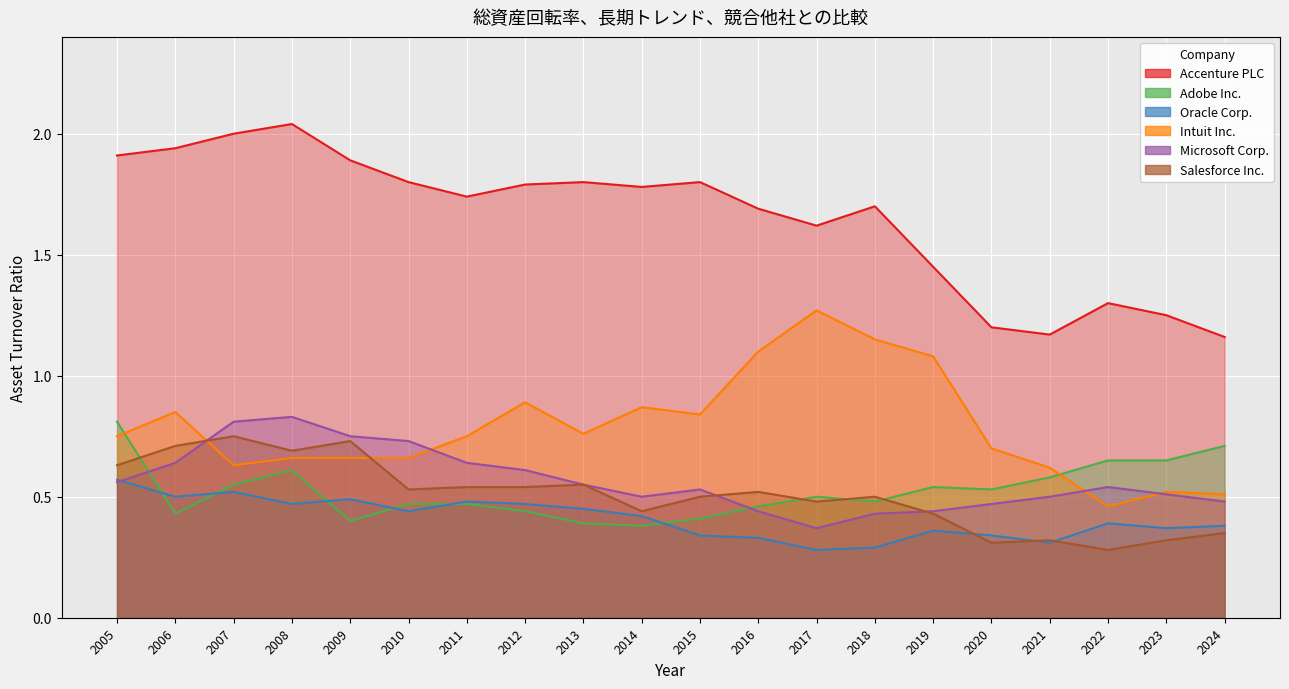

What is the value of the Microsoft Corp. point at the 19th from the left?

0.5